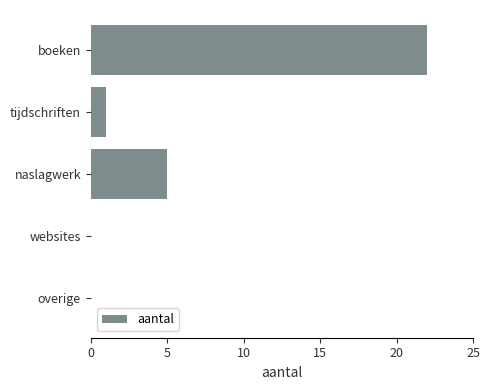

What is the greatest value displayed?

22